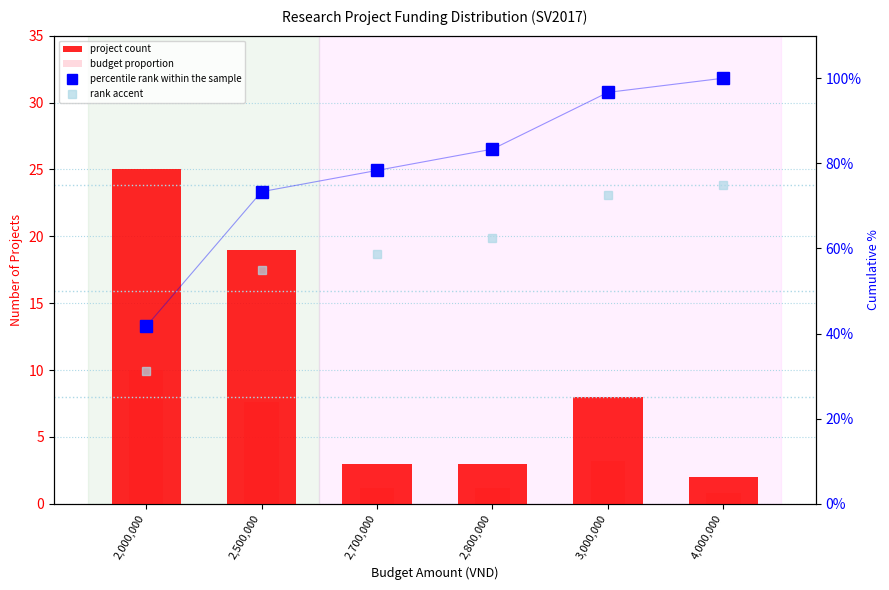

What is the spread (max minus min) of values at 2,000,000?

16.7